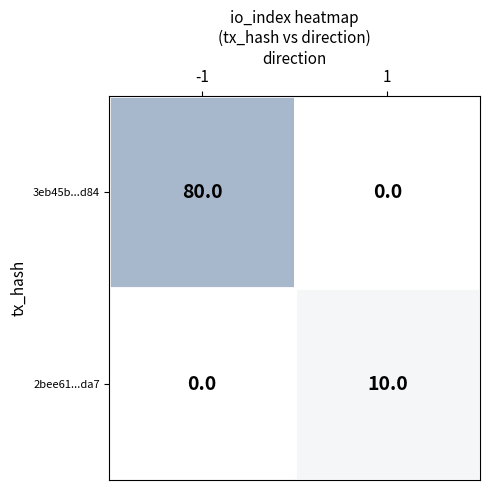

Rank the series by their average value, from lowest to highest.

2bee61...da7, 3eb45b...d84